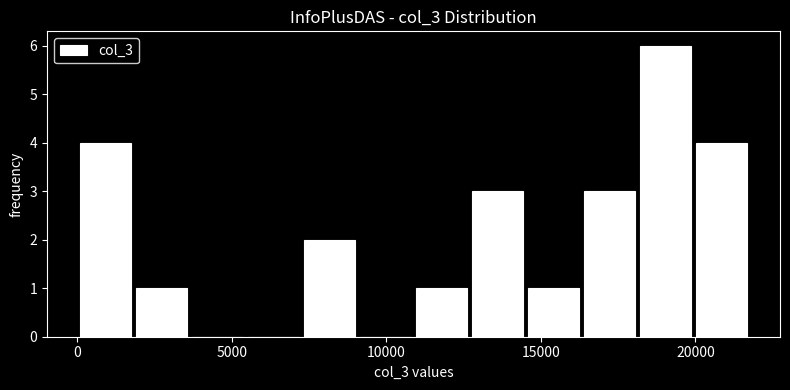

Read against the x-axis, roughly where is the centre of the tallest bar?

19000